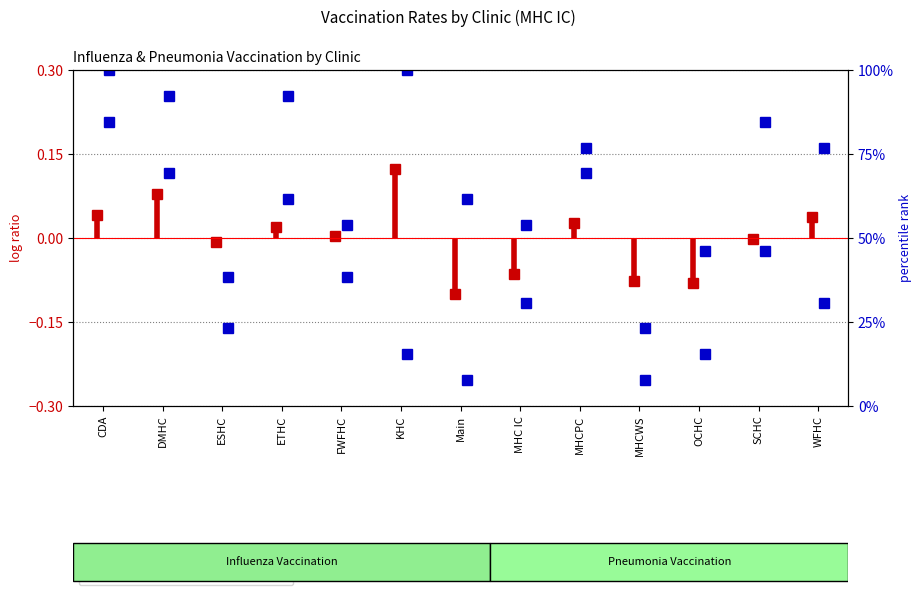

Does the chart display data point markers on the line(s)?

Yes